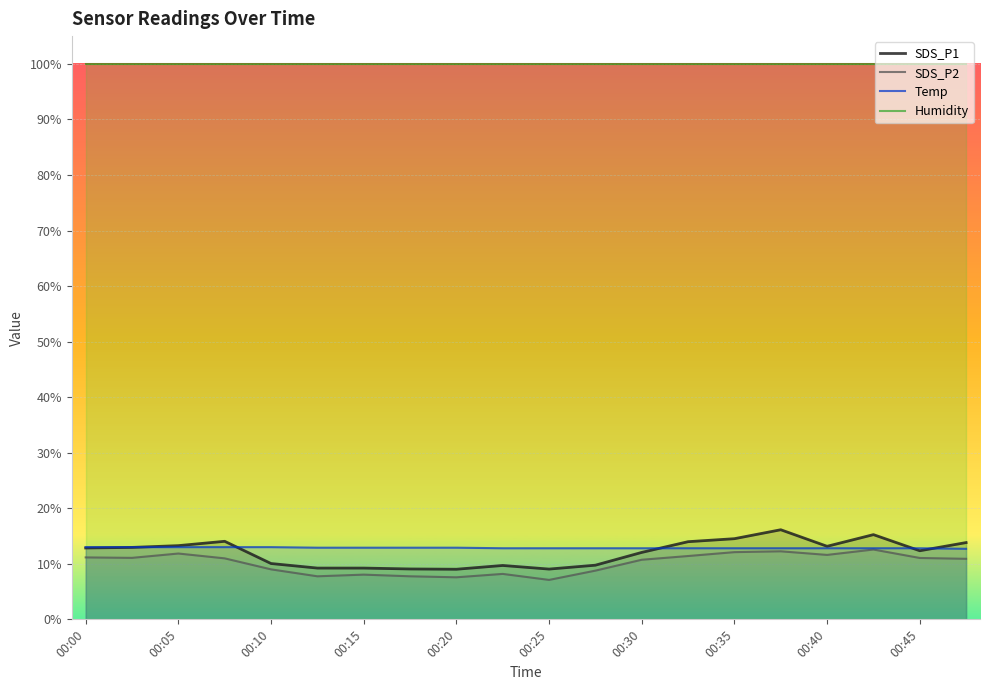

Which series has the largest total across all categories?

Humidity